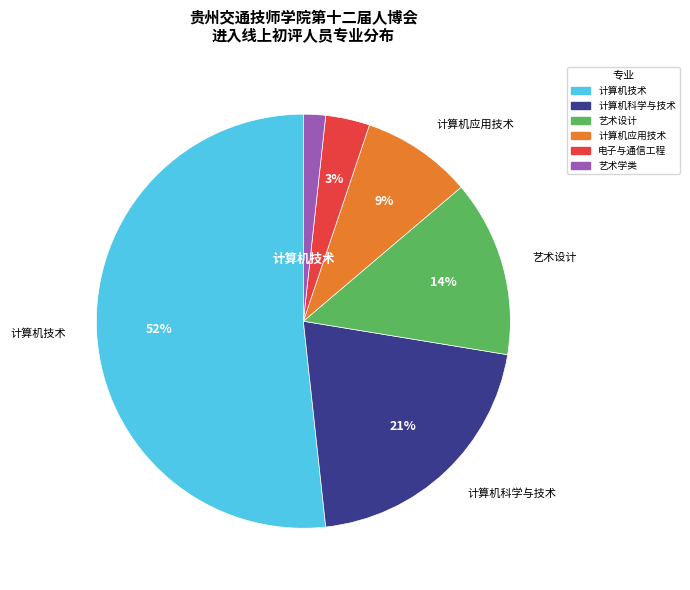

Is there any slice that represents more than half of the pie?

Yes